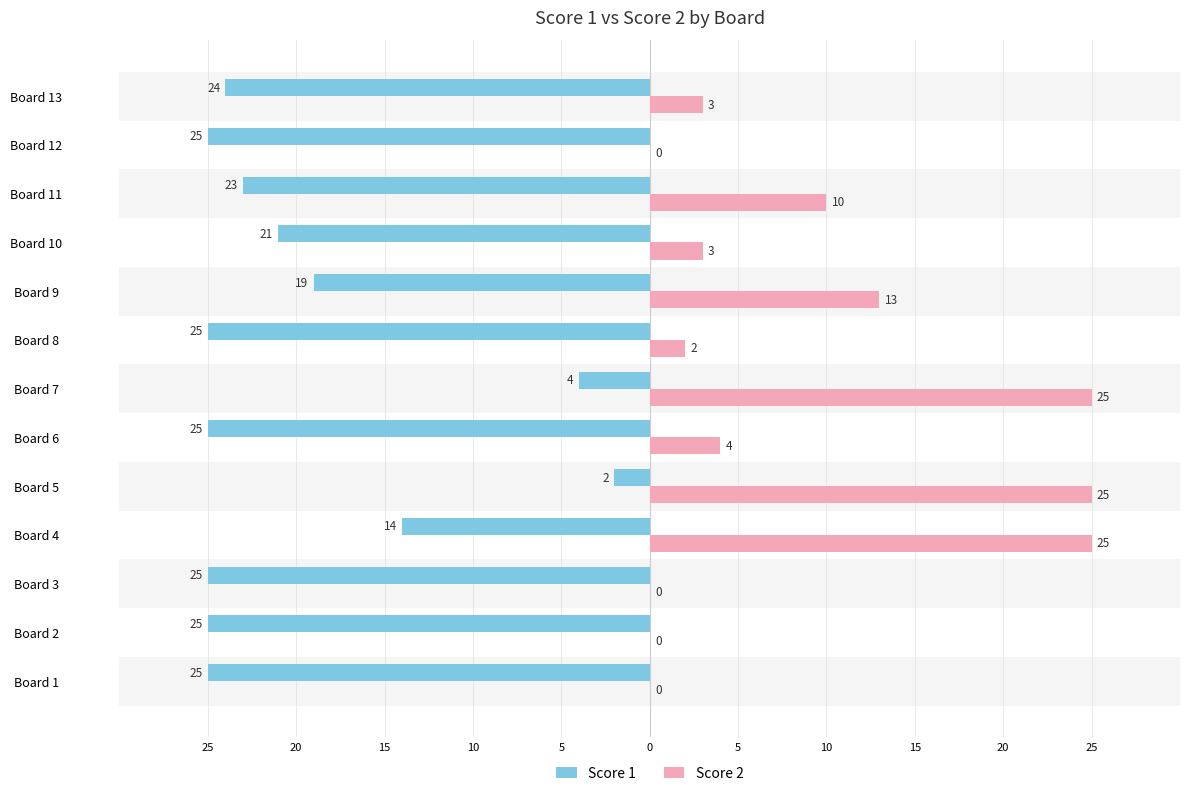

What are all the series names shown in the legend?

Score 1, Score 2